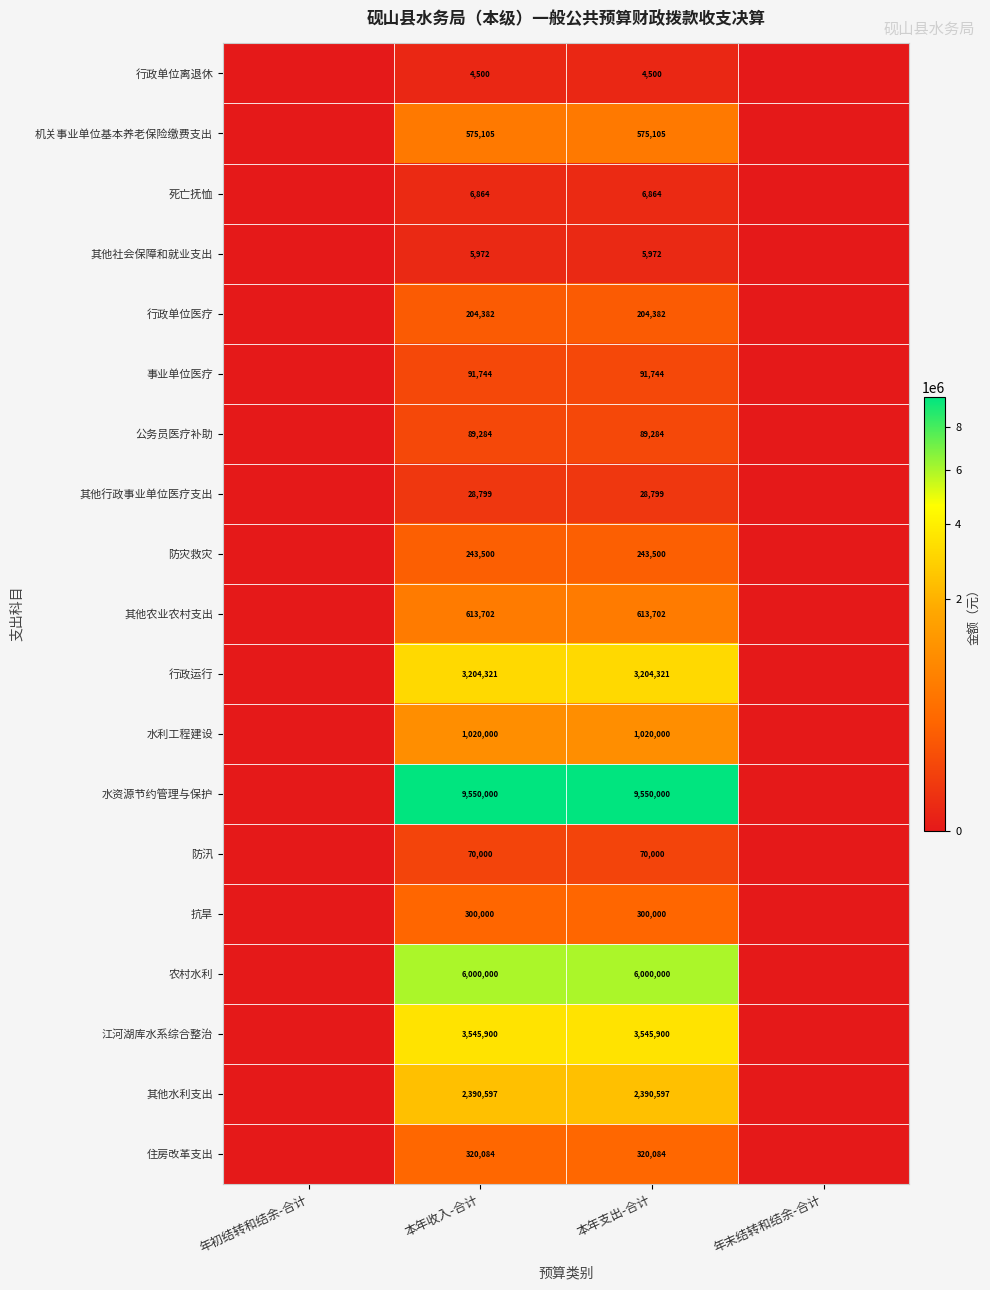

The 行政单位离退休 series shows 4500 at 本年支出-合计. True or false?

True